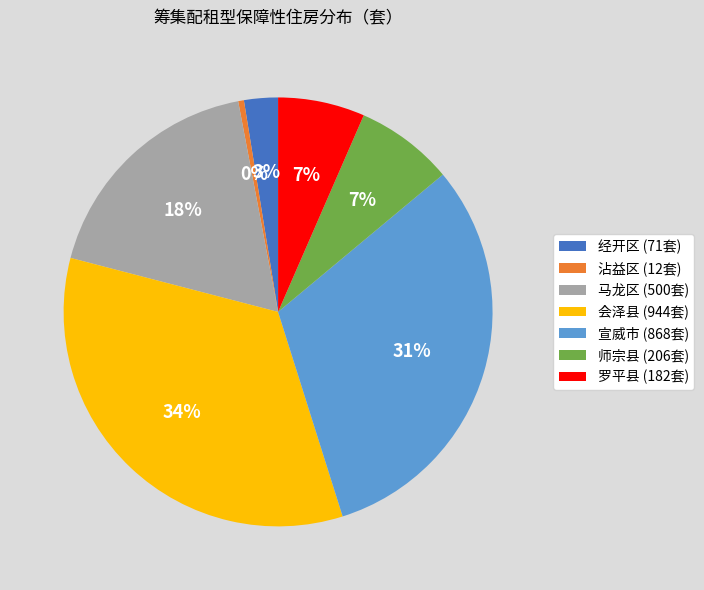

To the nearest percent, what portion does 马龙区 represent?

18%